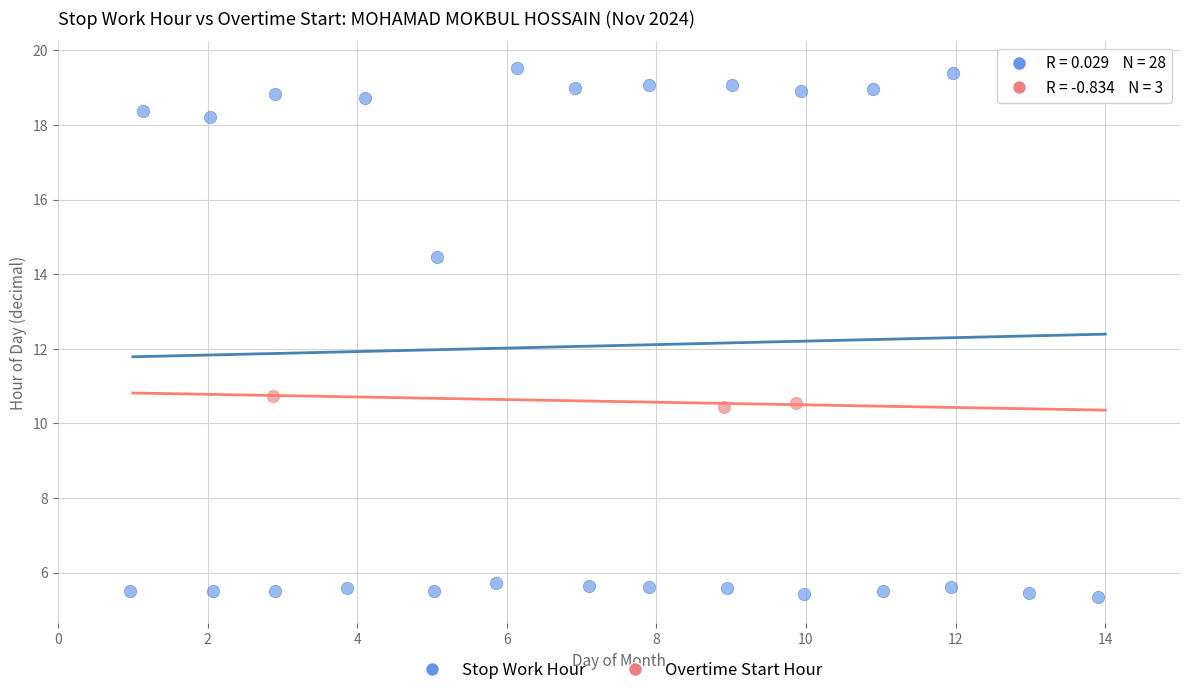

Which series reaches the maximum Y coordinate?

Stop Work Hour